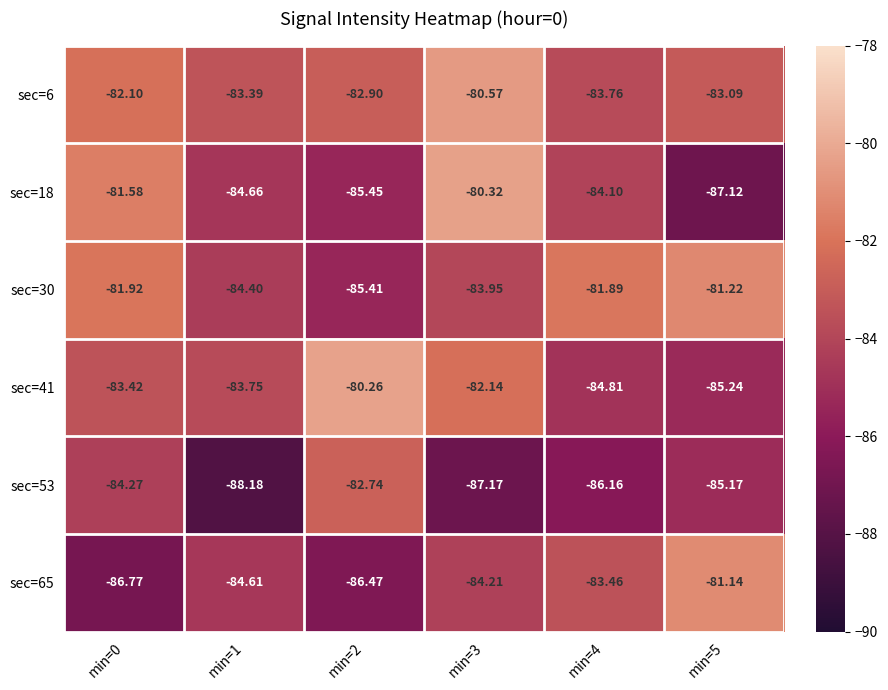

Between min=5 and min=0, which is larger?

min=0